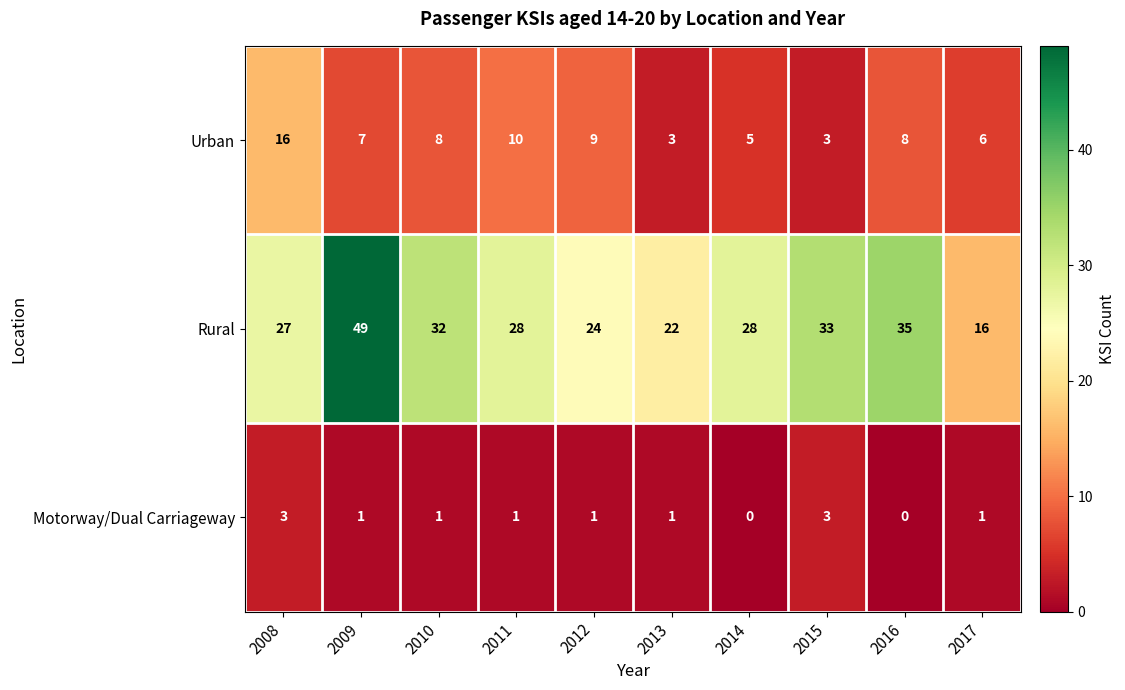

At which category is the sum across all series the highest?

2009